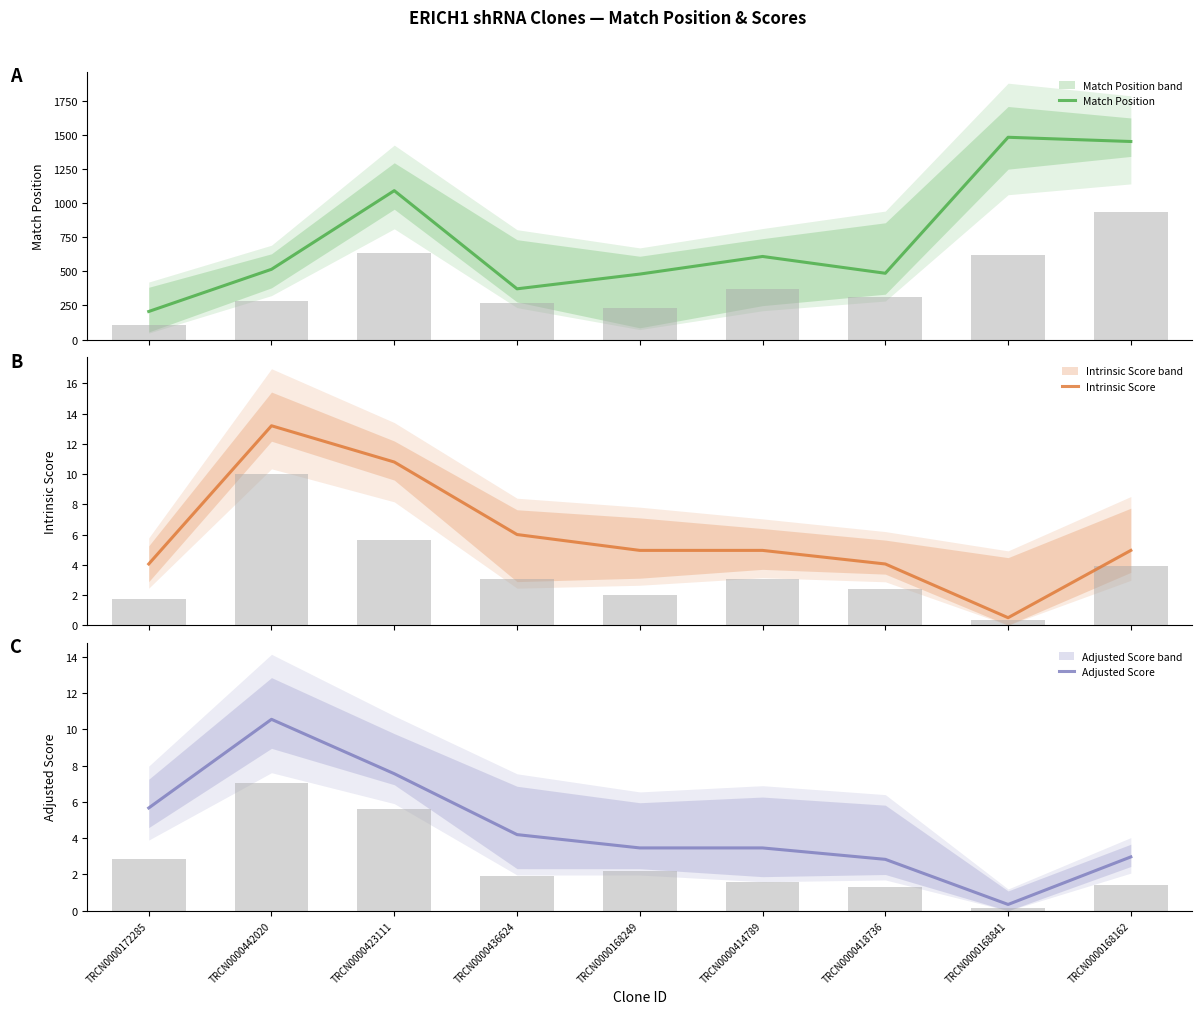

At how many categories does at least one series exceed 285?

8